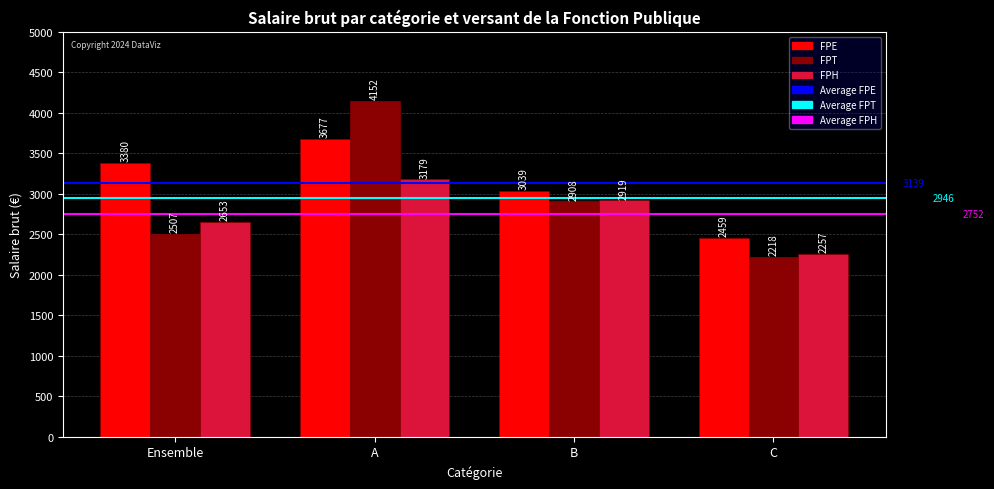

What is the value of the FPH bar at the 3rd from the left?

2919.4